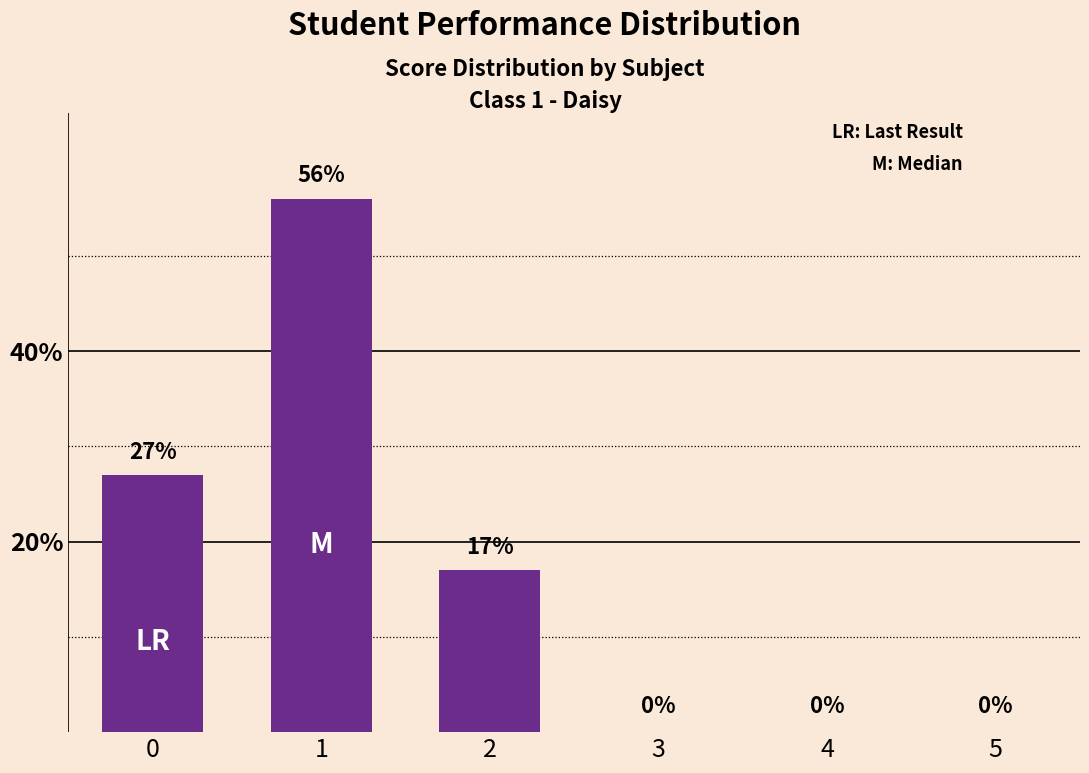

Count the values in the range 0 to 27.

5